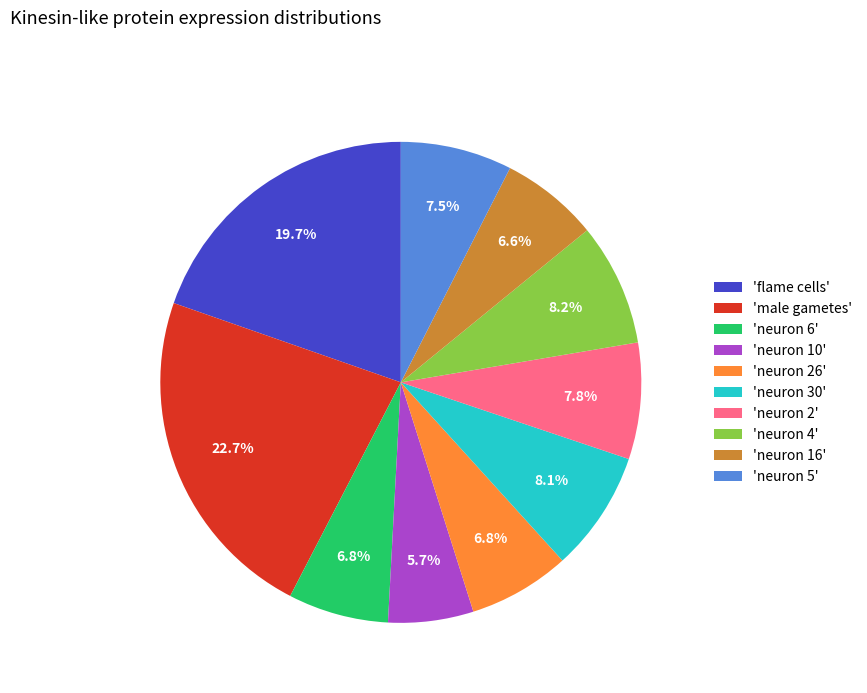

How many slices are in this pie chart?

10